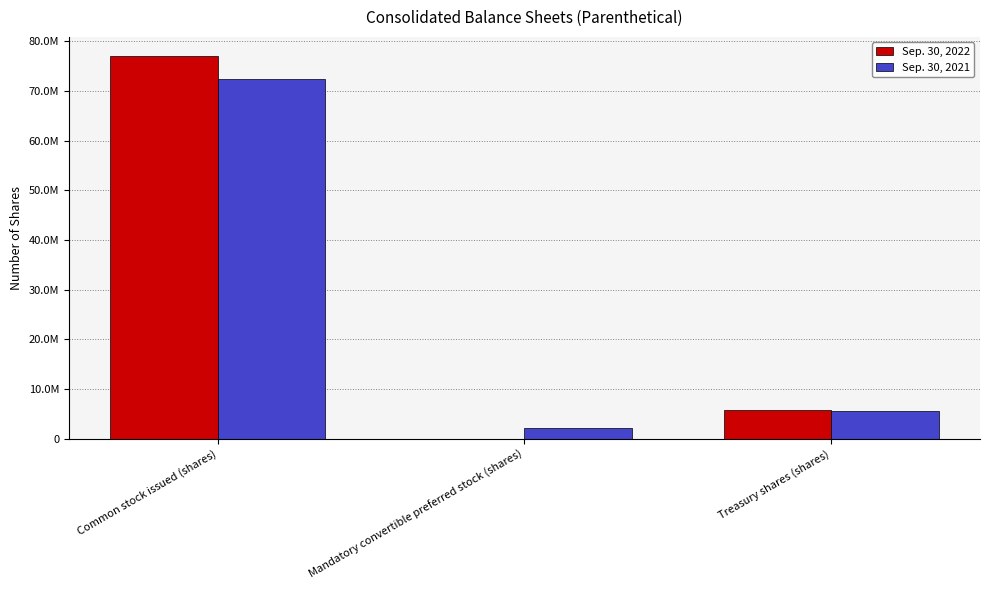

What is the label of the 1st bar from the right?

Treasury shares (shares)